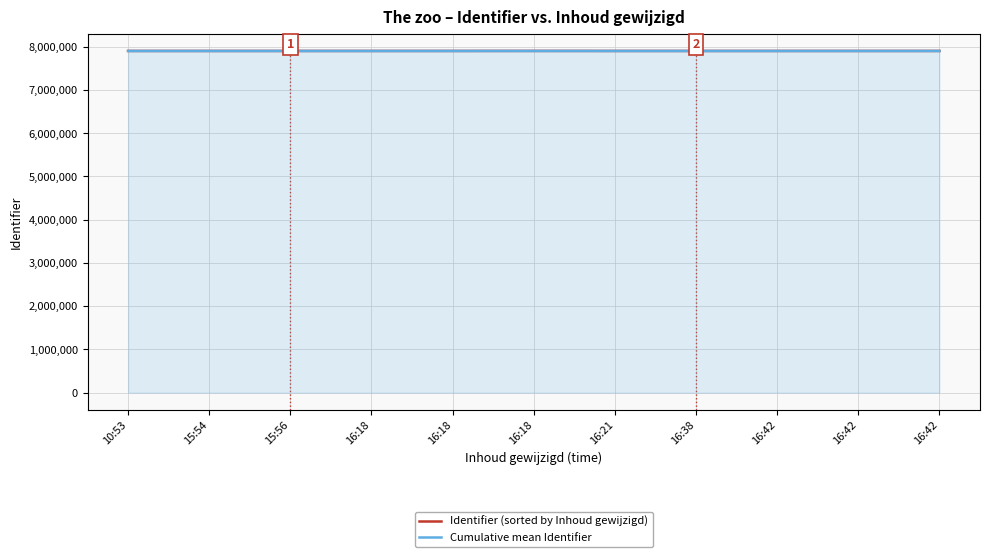

What is the maximum value shown in the chart?

7903840.0